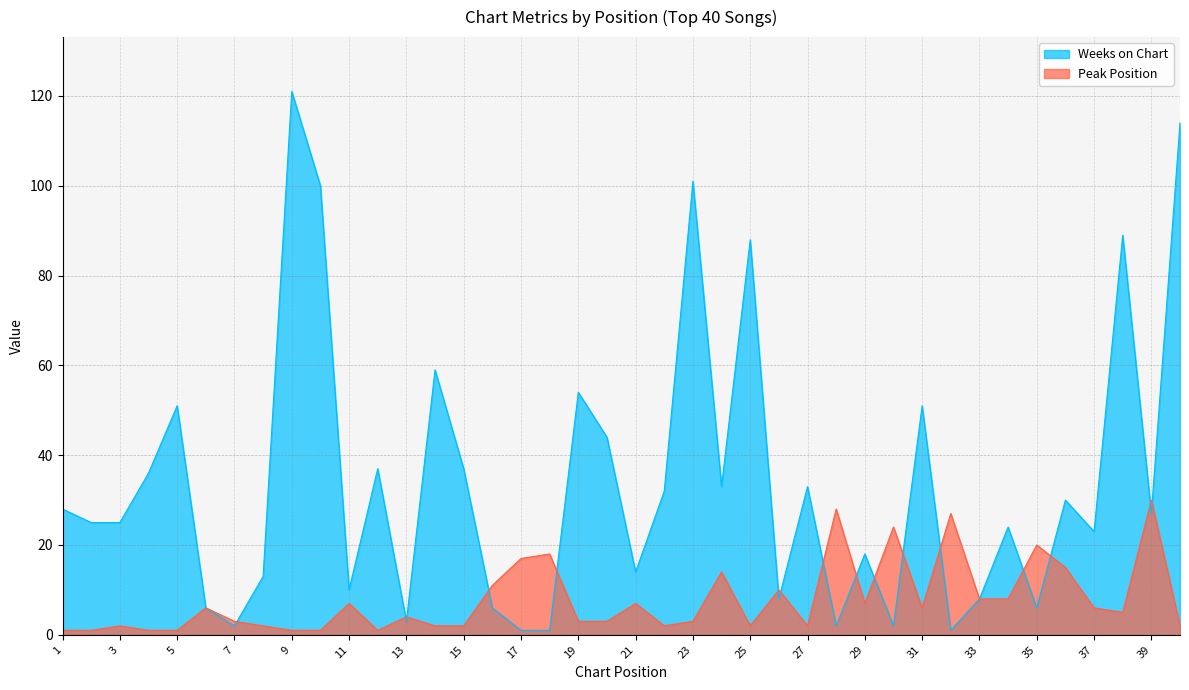

True or false: Peak Position has a value of 10 at 26.

True